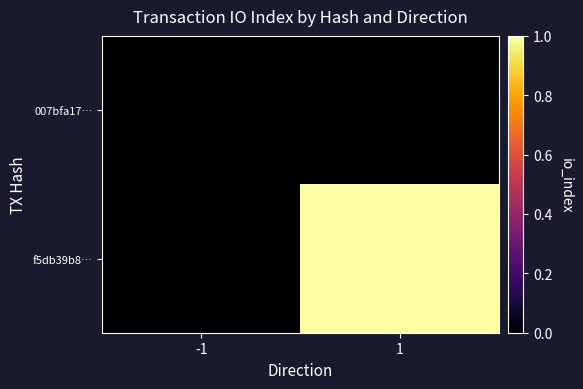

How many categories are shown in the chart?

2